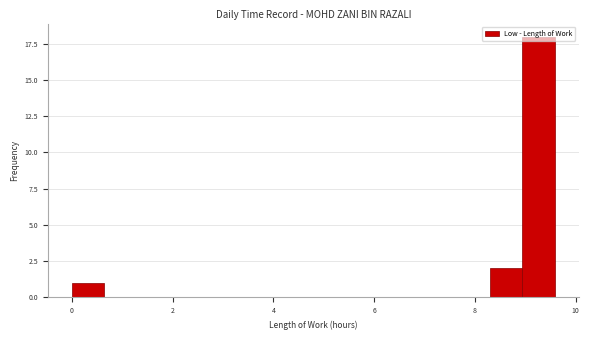

Around what value on the x-axis is the tallest bar? Give the approximate position of its centre, as read against the axis.

9.2